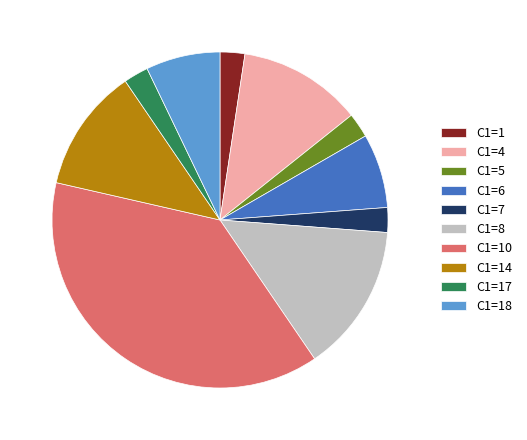

What is the largest slice in the pie chart?

C1=10